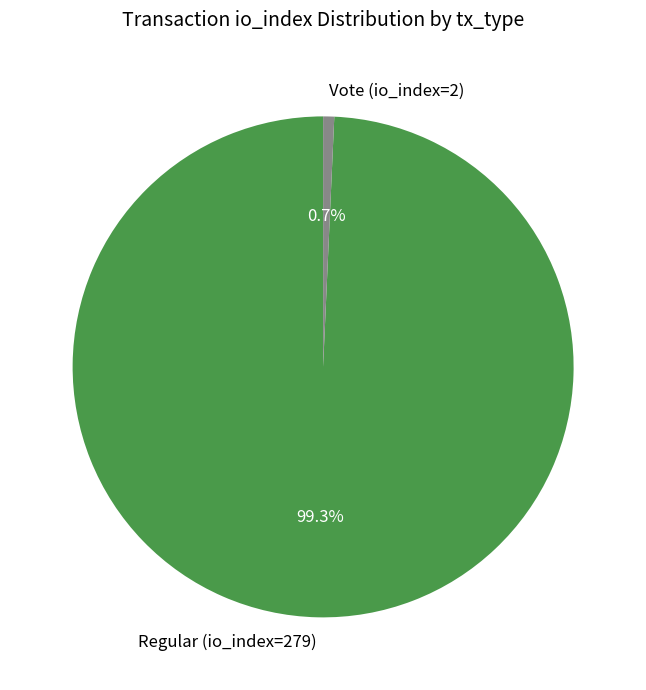

To the nearest percent, what is the difference between the Regular (io_index=279) and Vote (io_index=2) slice percentages?

99%